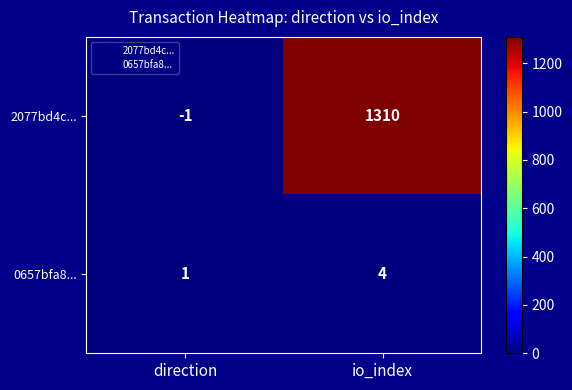

Which category has the lowest value across all series?

direction